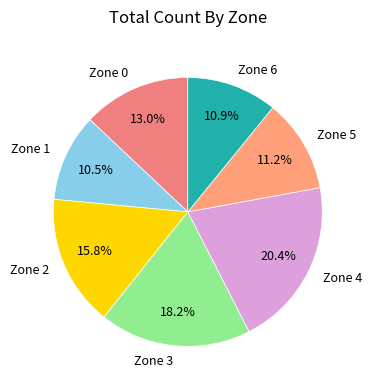

The Zone 3 slice represents 18% of the pie. True or false?

True